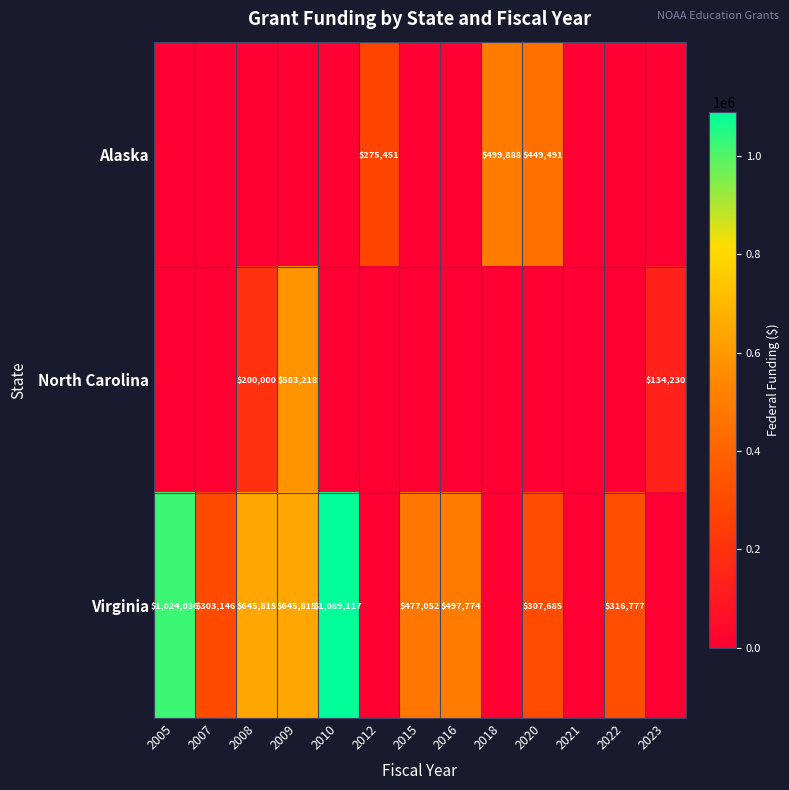

Is it true that North Carolina equals 583218 at 2009?

True